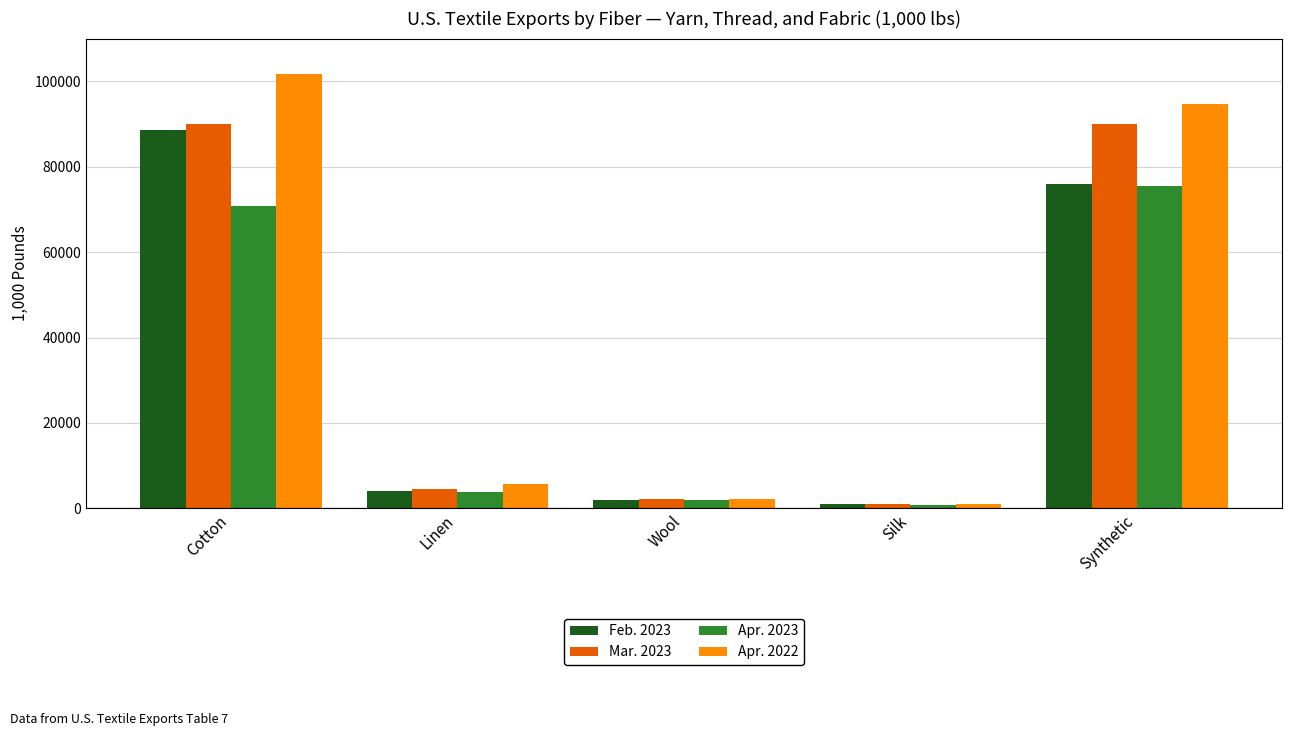

How many bars are there in total?

20